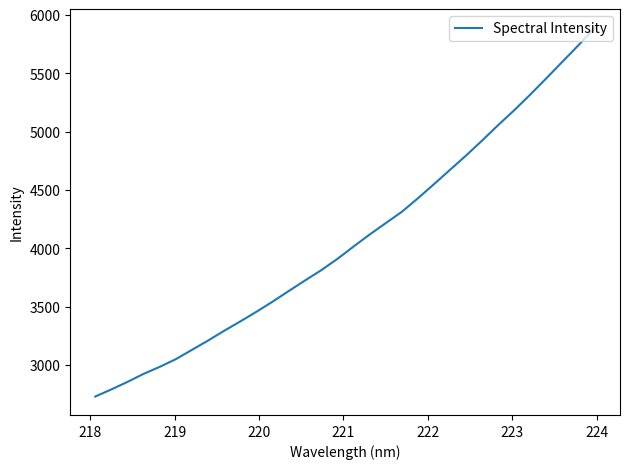

What is the difference between the maximum and minimum values?

3162.7